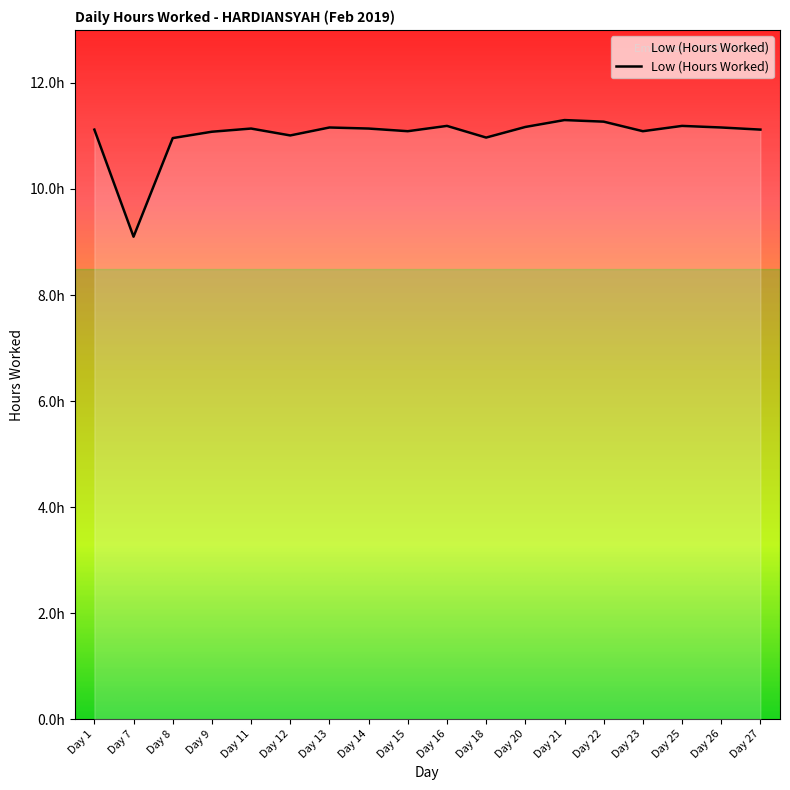

What is the difference between the maximum and minimum values?

2.2